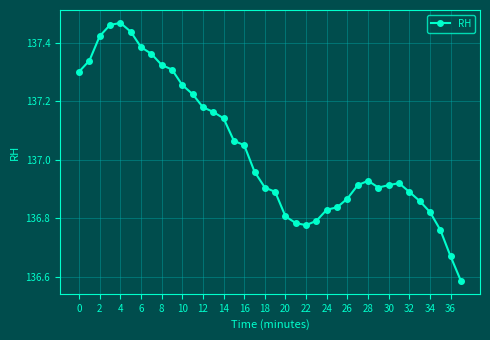

How many interior local valleys (lower than both neighbors) does the data have?

2